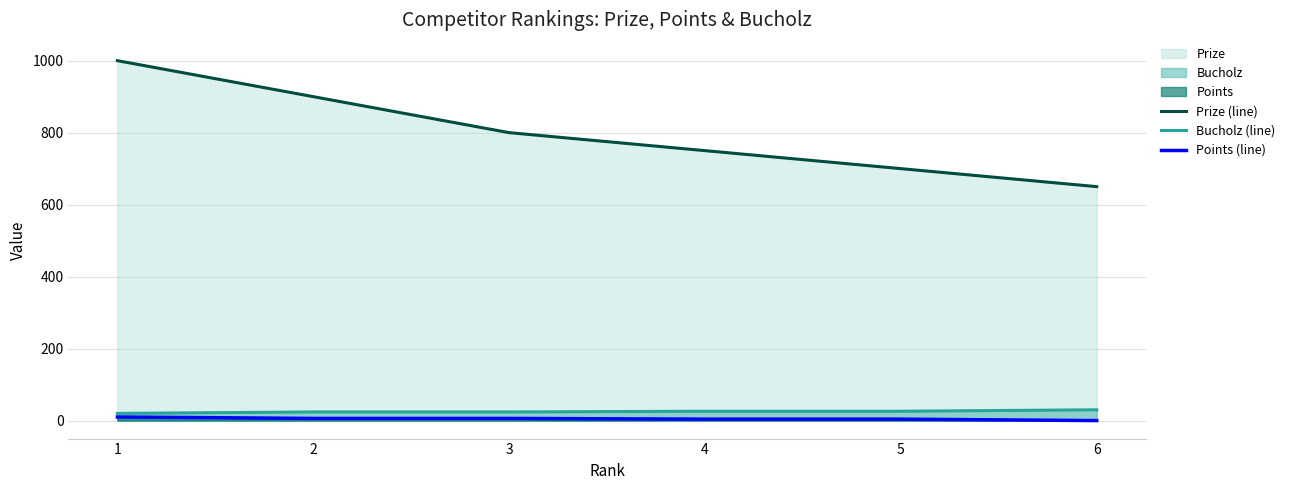

At which category is the sum across all series the highest?

1